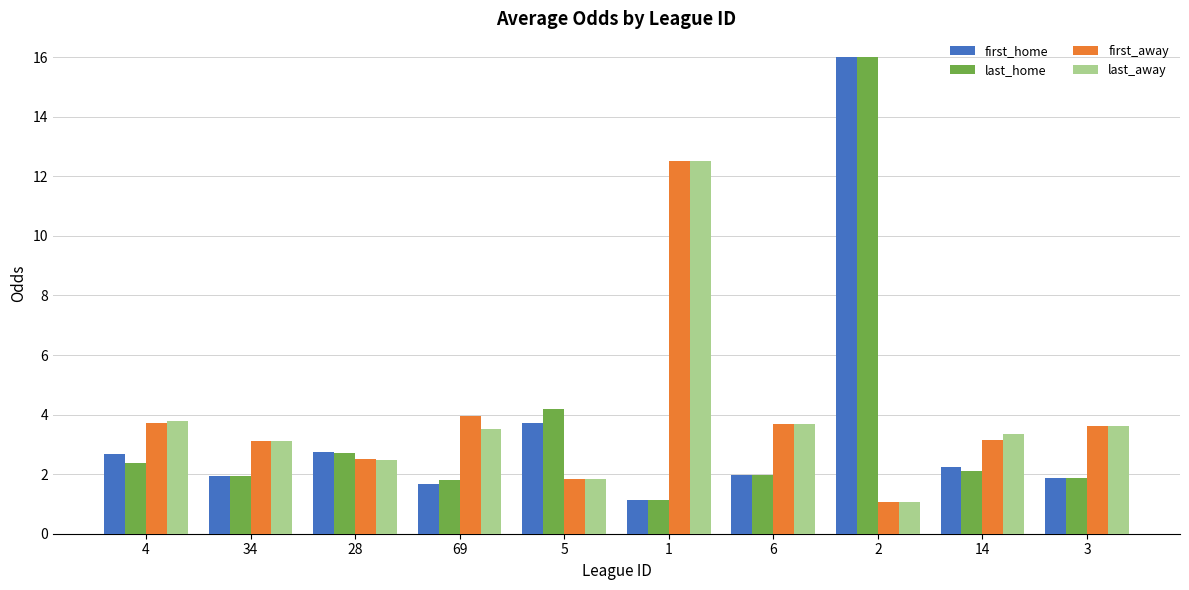

What is the label of the 2nd bar from the right?

14